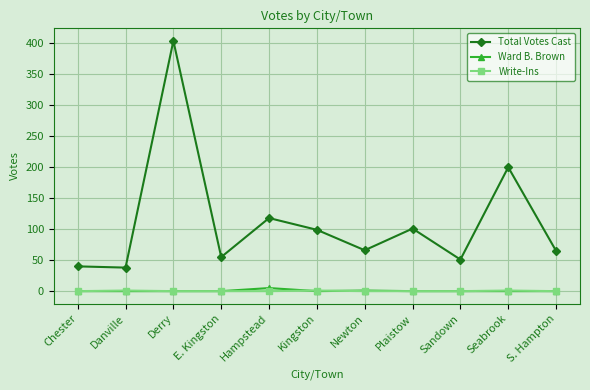

Where is Total Votes Cast nearest to the value 221?

Seabrook